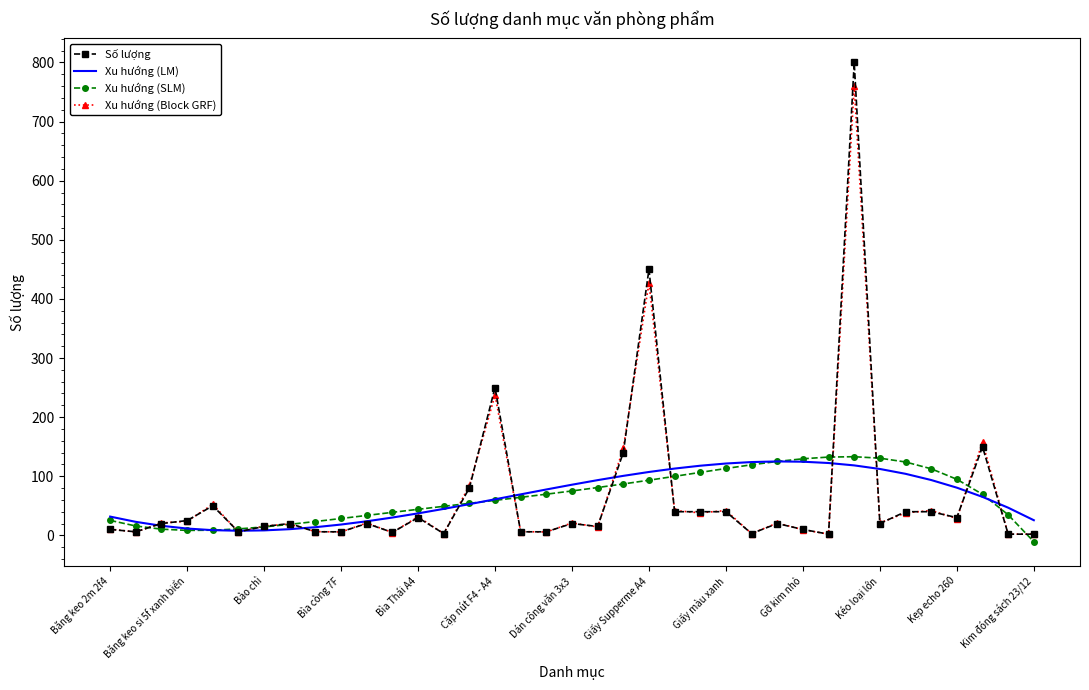

What is the greatest value displayed?

800.0